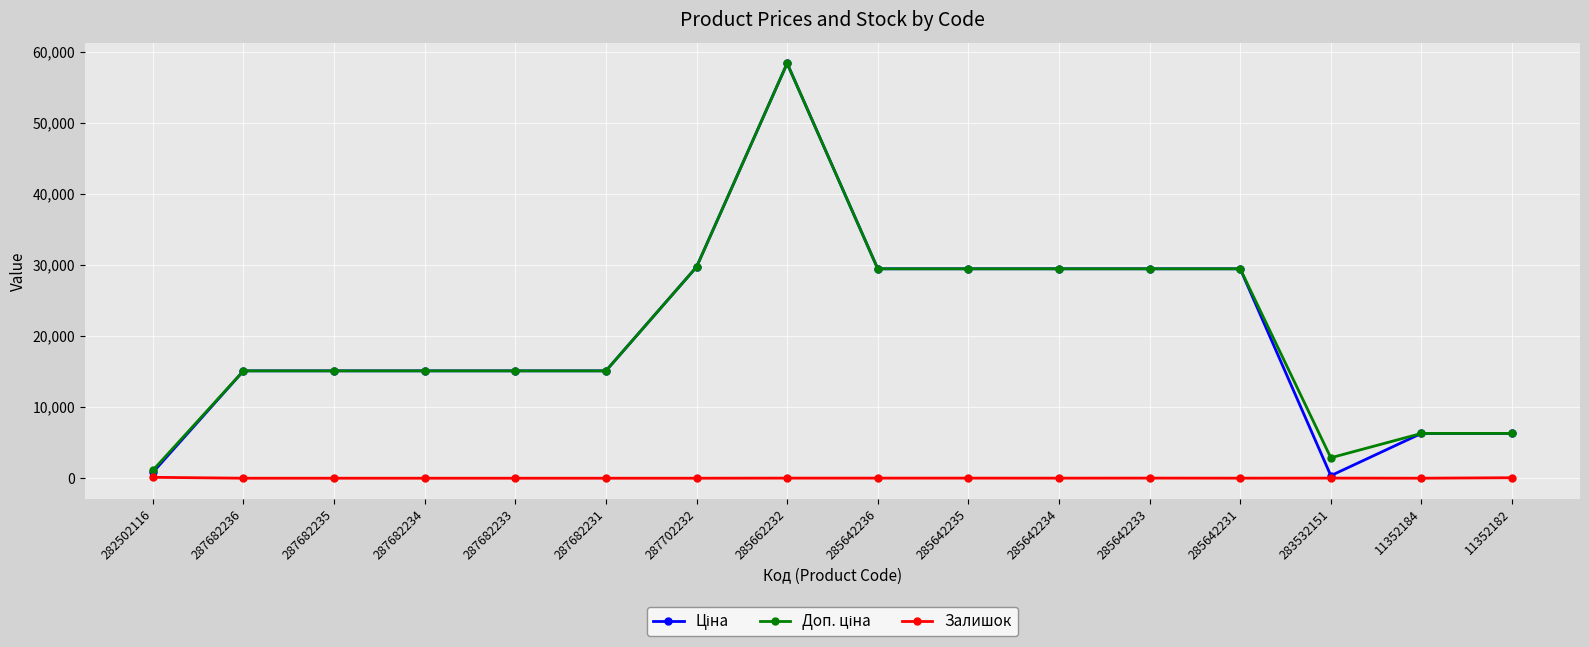

What is the maximum value shown in the chart?

58426.5